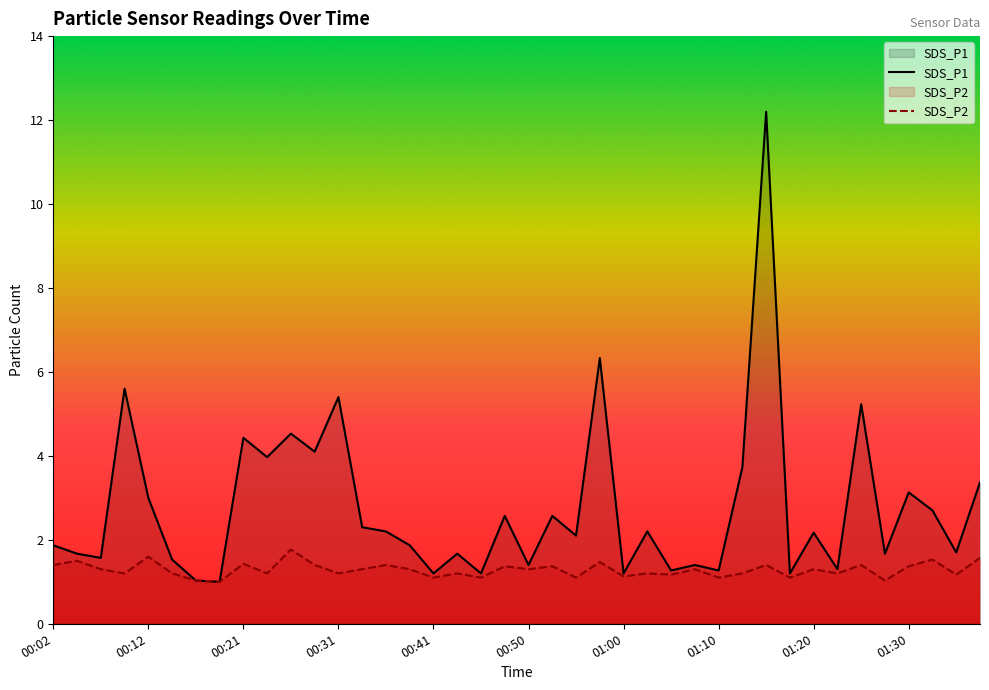

What is the difference between the SDS_P1 values at 01:37 and 00:12?

0.4